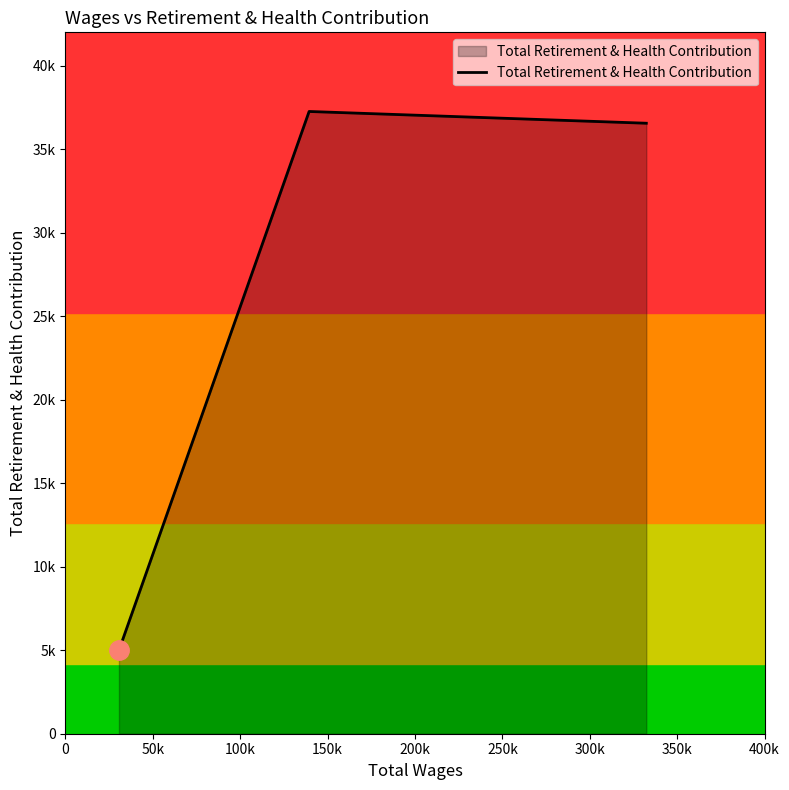

Does the chart display data point markers on the line(s)?

No